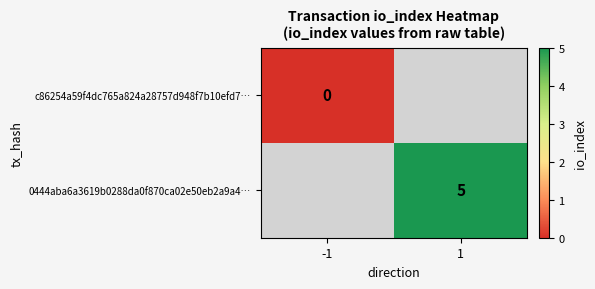

Is it true that 0444aba6a3619b0288da0f870ca02e50eb2a9a4… equals 1 at 1?

False